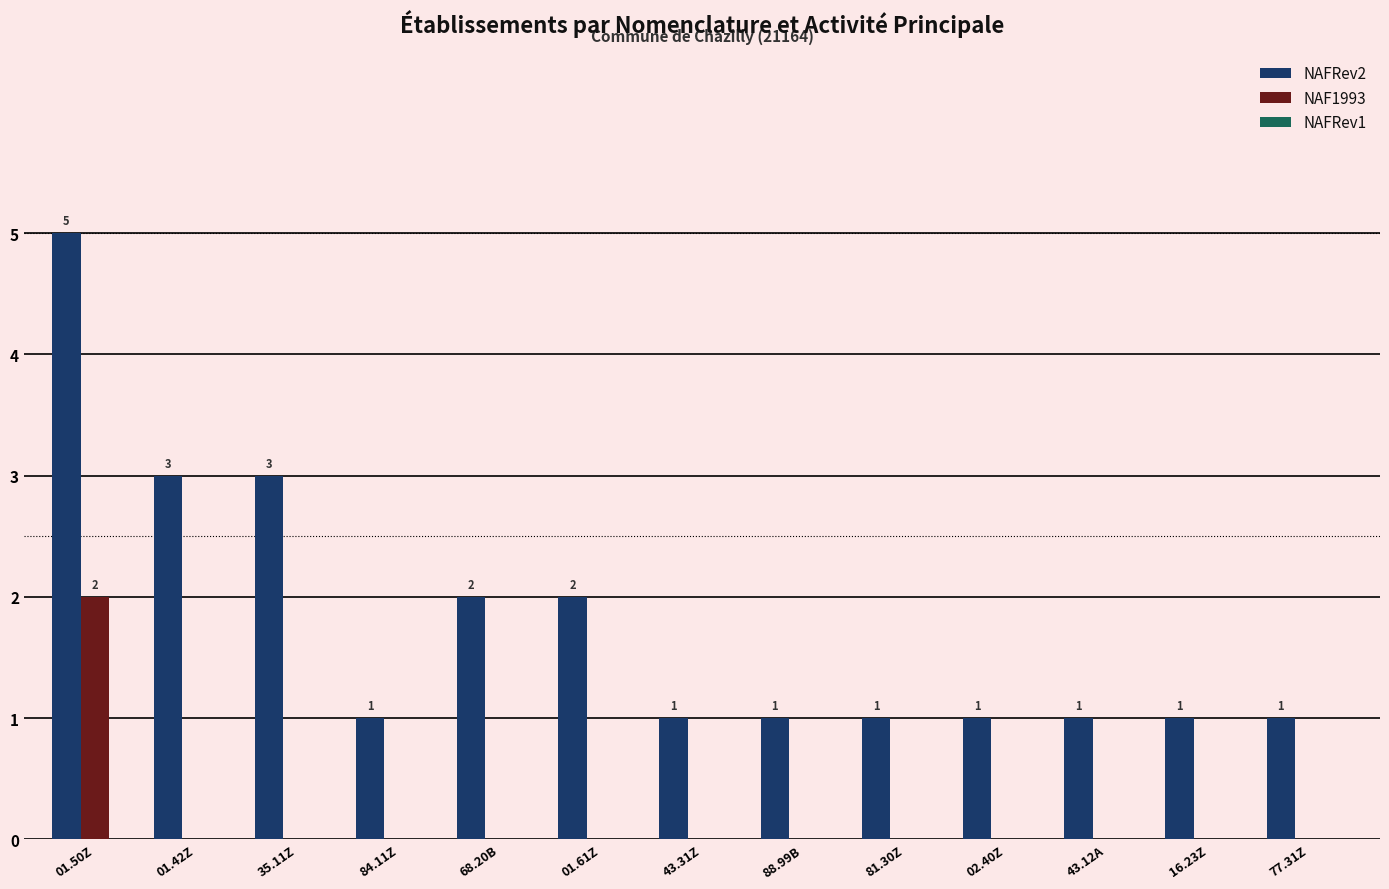

How many groups of bars are there?

13